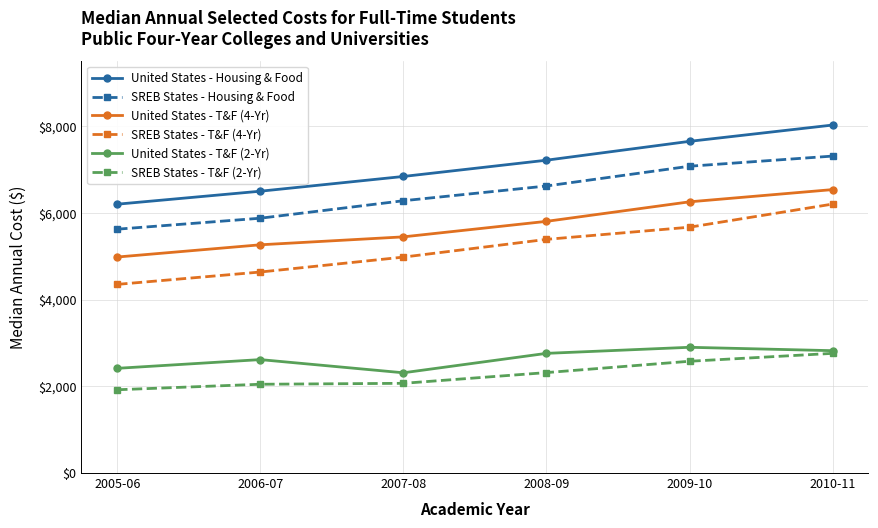

At how many categories does at least one series exceed 4641?

6